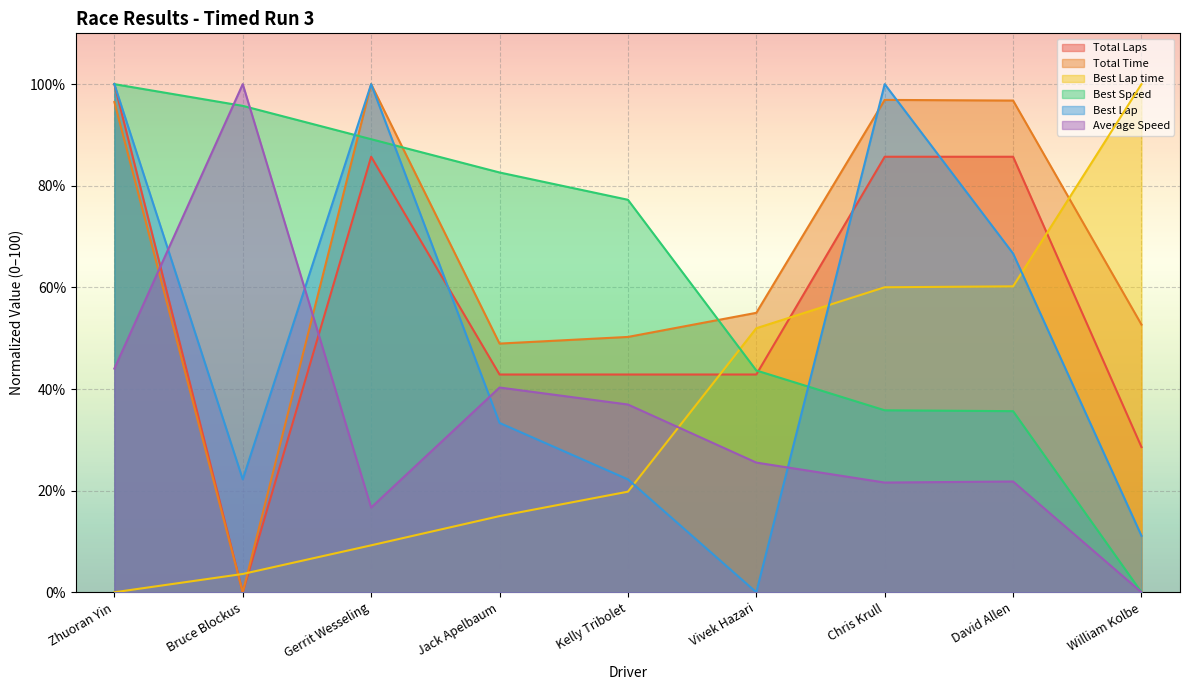

What is the difference between the highest and lowest values at William Kolbe?

100.0